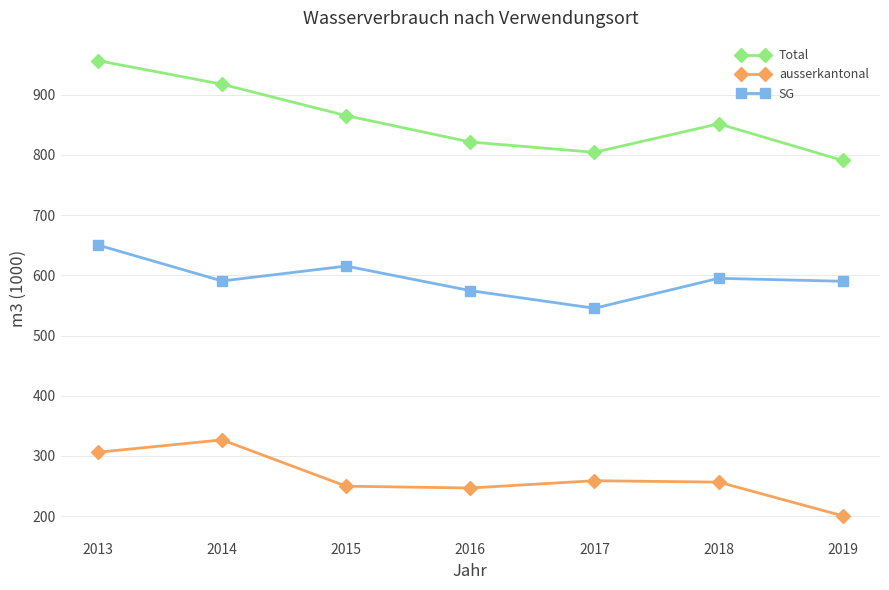

At which category does SG reach its first local peak?

2015